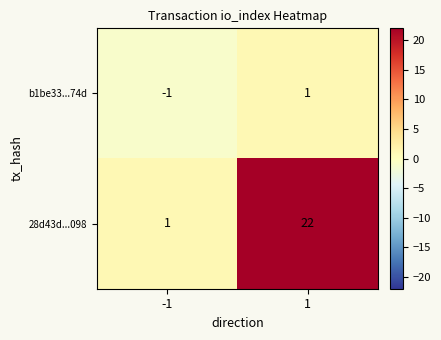

Rank the series by their maximum value, from lowest to highest.

b1be33...74d, 28d43d...098